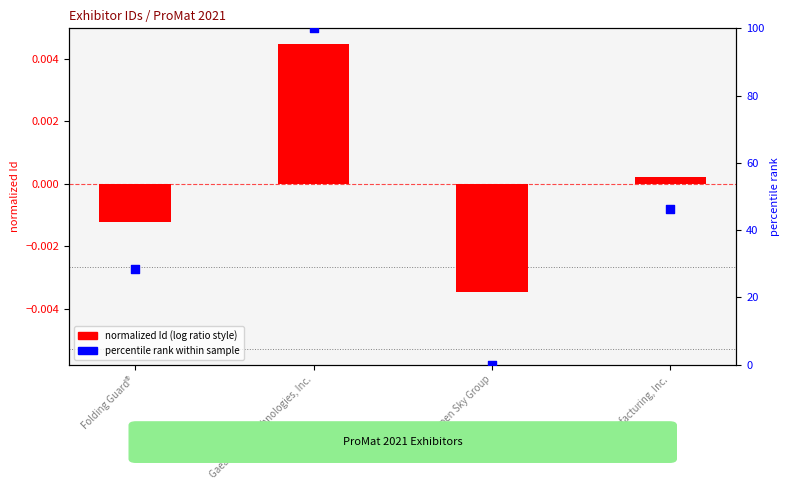

Which series has the widest spread of Y values?

percentile rank within sample